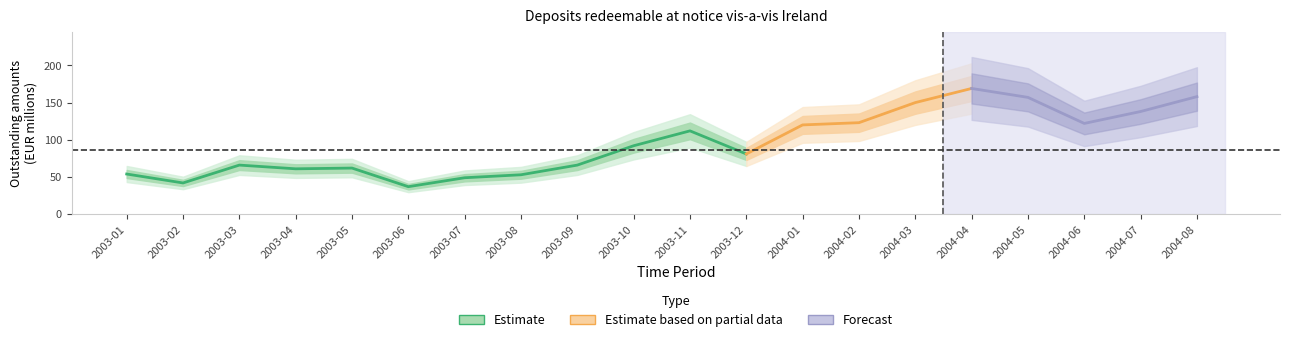

List the labels in order of value, largest first.

2004-04, 2004-08, 2004-05, 2004-03, 2004-07, 2004-02, 2004-06, 2004-01, 2003-11, 2003-10, 2003-12, 2003-03, 2003-09, 2003-05, 2003-04, 2003-01, 2003-08, 2003-07, 2003-02, 2003-06